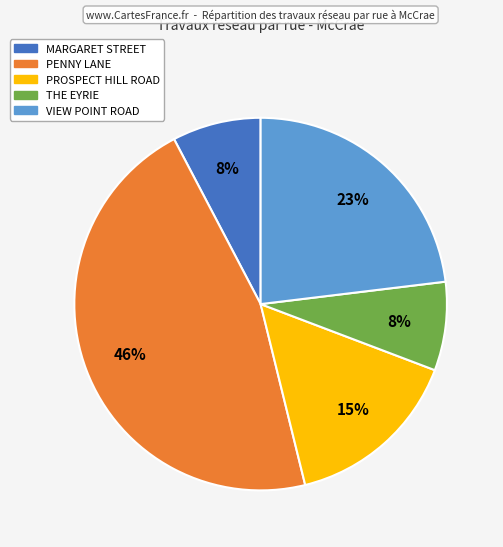

Does any single category account for the majority?

No